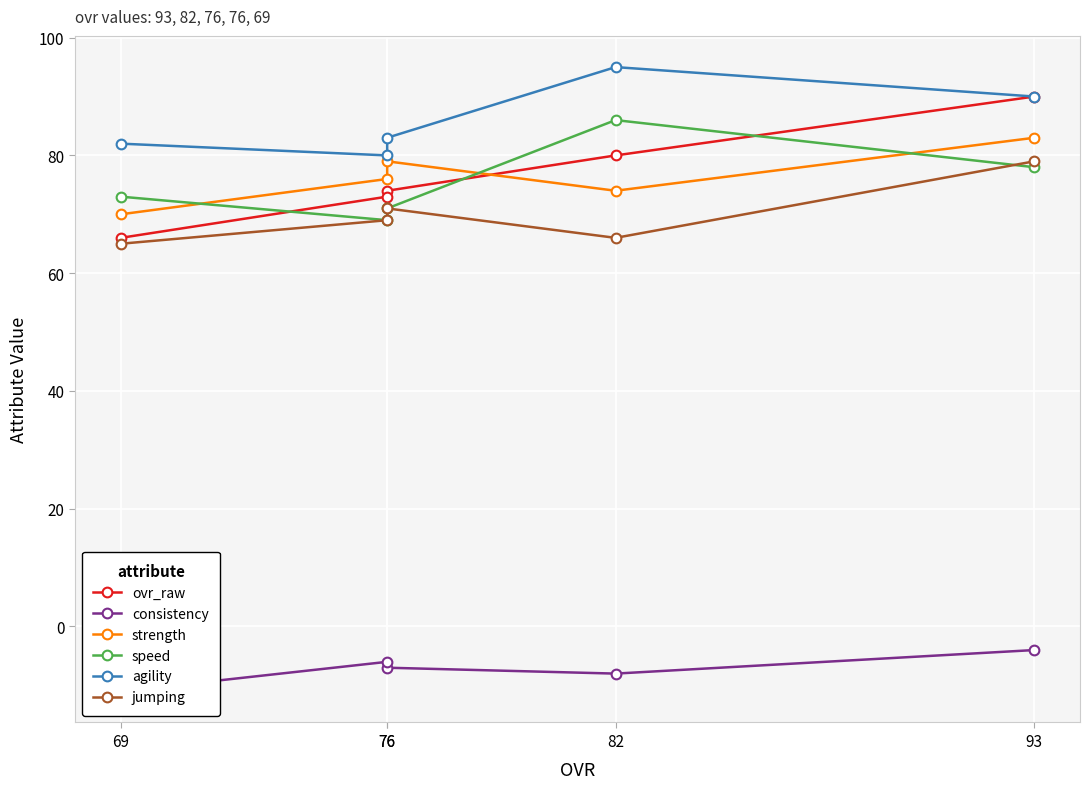

Reading left to right, extract all data points from this chart.

ovr_raw: 90	80	74	73	66
consistency: -4	-8	-7	-6	-11
strength: 83	74	79	76	70
speed: 78	86	71	69	73
agility: 90	95	83	80	82
jumping: 79	66	71	69	65